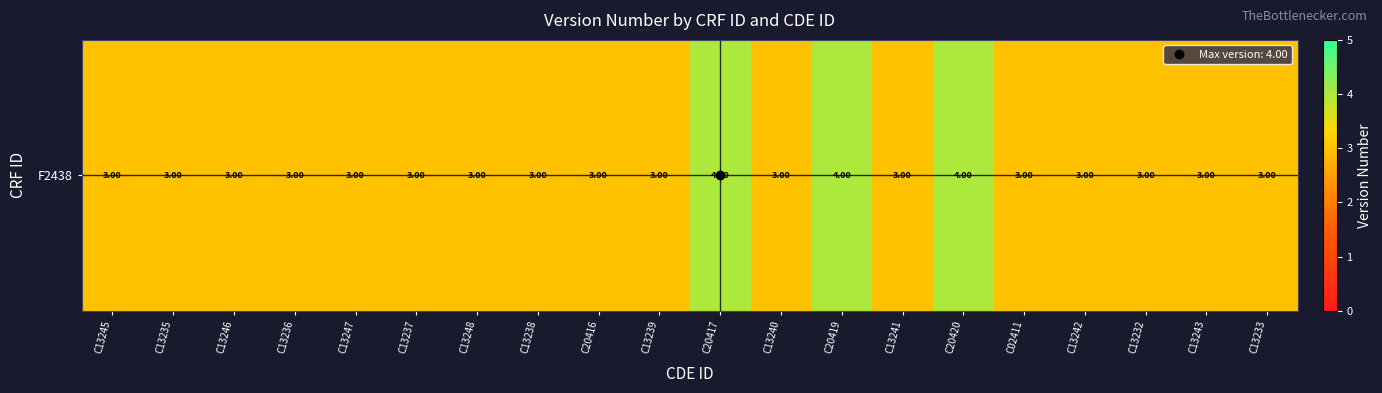

What is the approximate value at C13235?

3